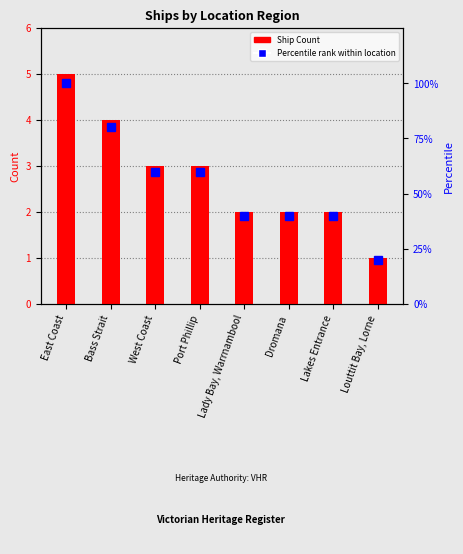

At which label is Ship Count closest to 3?

West Coast